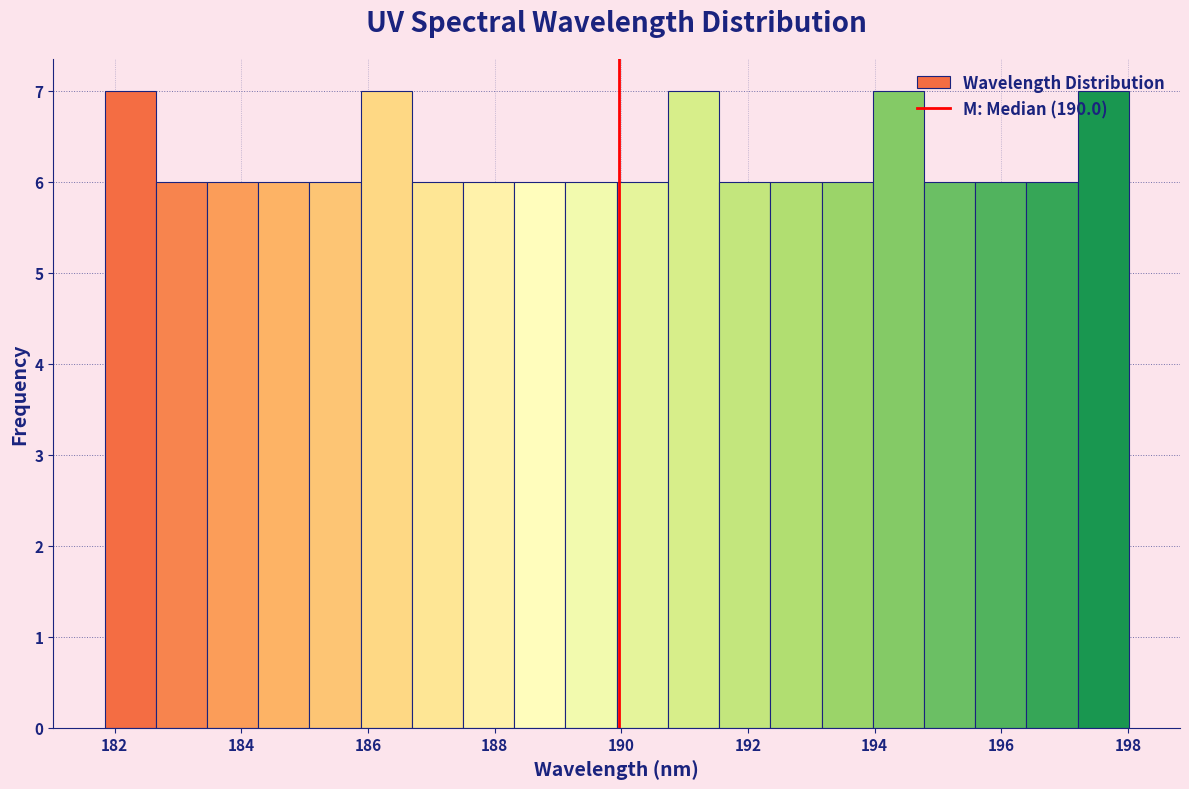

What is the height of the bar covering 189.2 to 190.0 on the x-axis? Neither the bar edges nor the heights are printed on the chart, so give them approximately, as read against the axes.

6